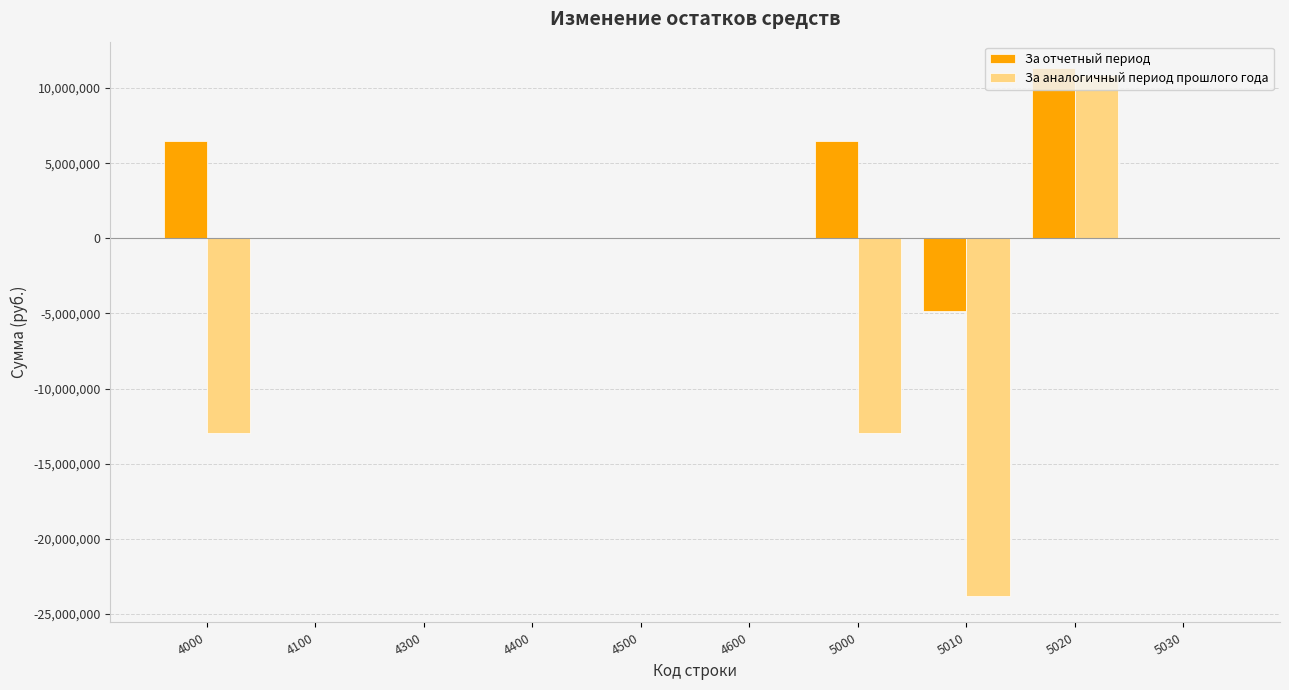

Are the bars grouped side by side (vs. stacked)?

Yes